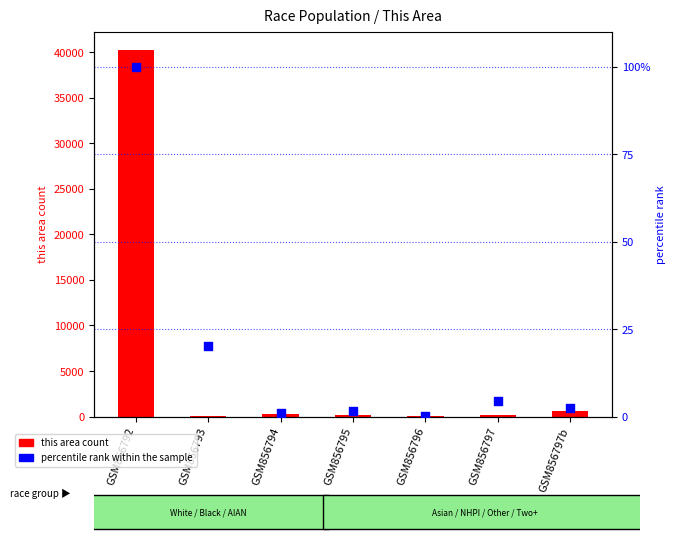

Which series has the largest total across all categories?

this area count